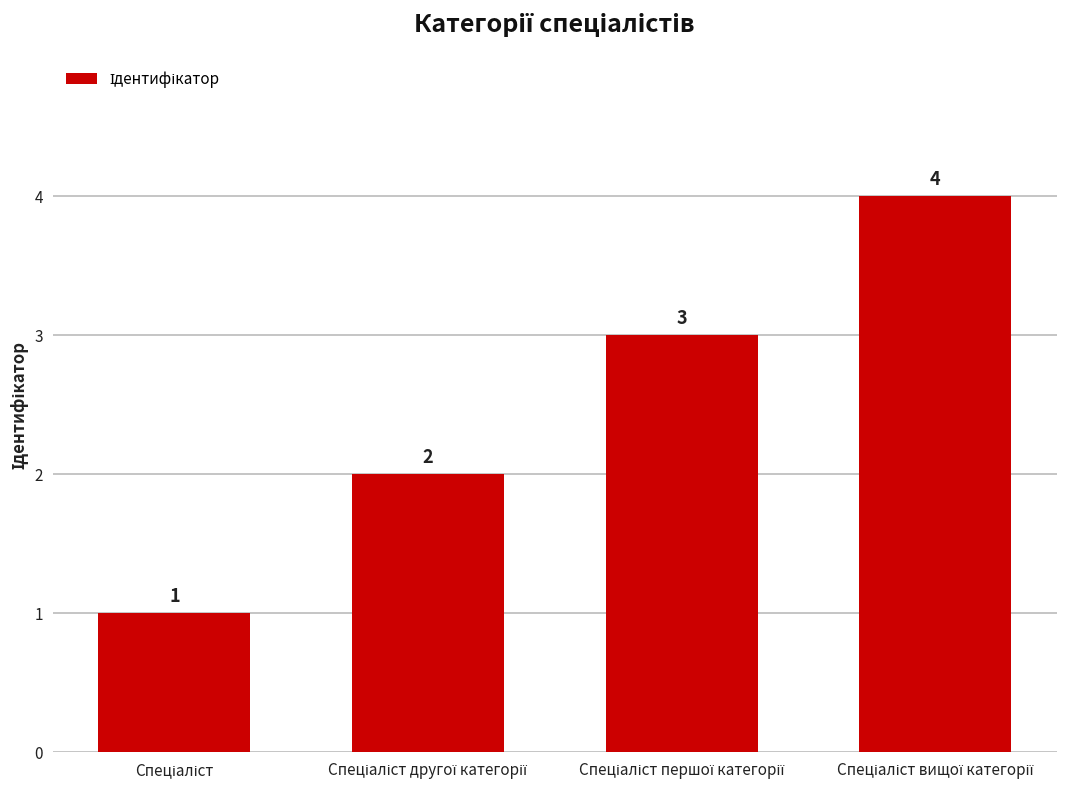

How many data points are less than 3?

2